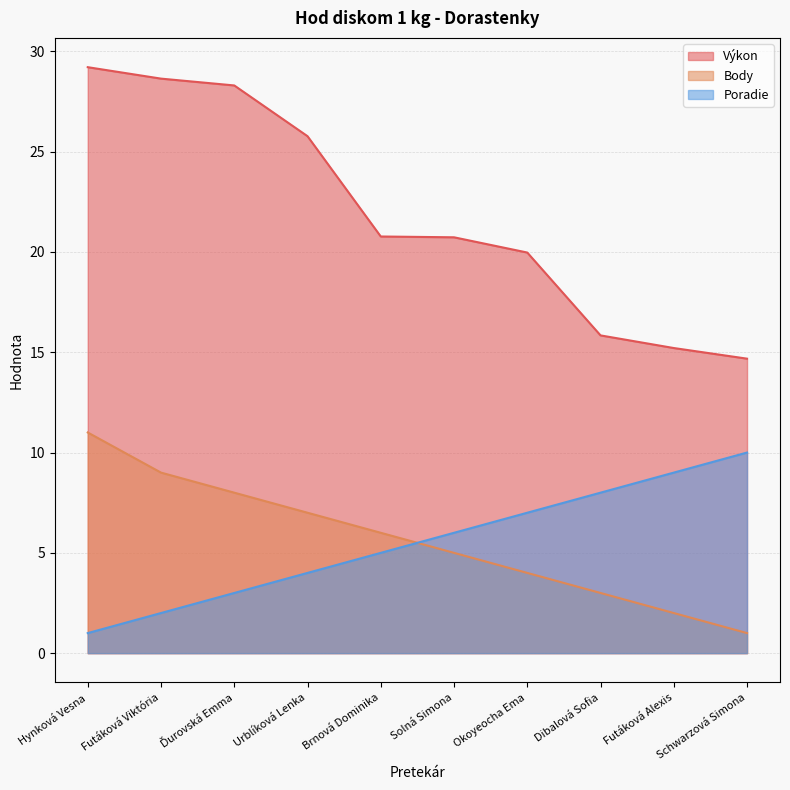

What is the difference between the highest and lowest values at Futáková Viktória?

26.6